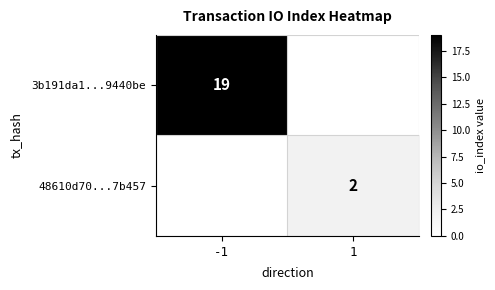

True or false: 48610d70...7b457 has a value of 2 at 1.

True